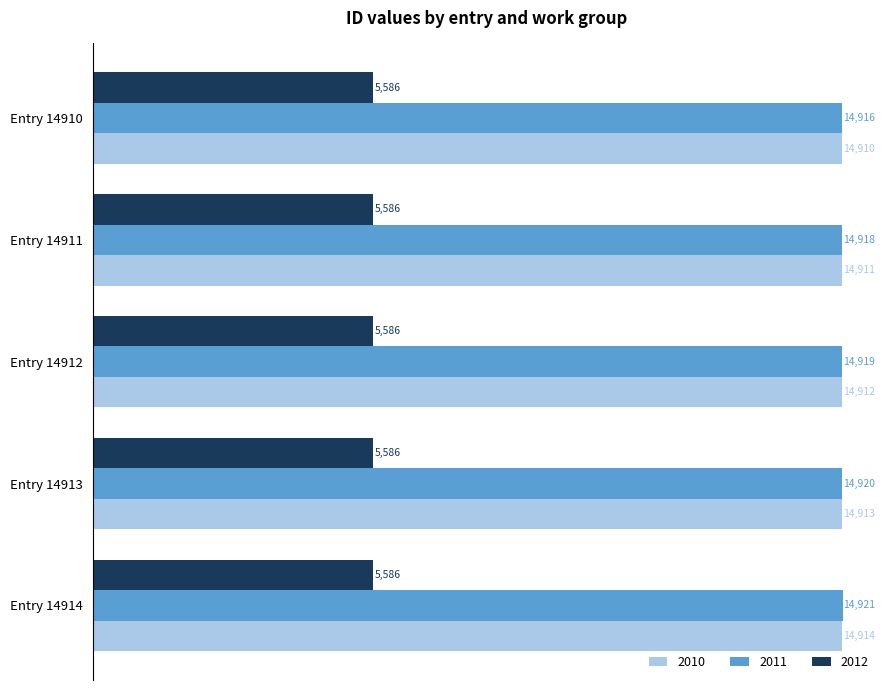

What is the maximum value shown in the chart?

14921